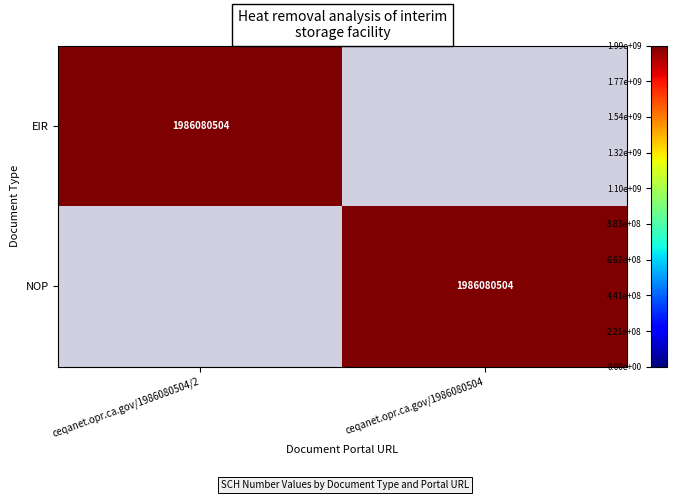

The value of EIR at ceqanet.opr.ca.gov/1986080504/2 is 1986080504. True or false?

True